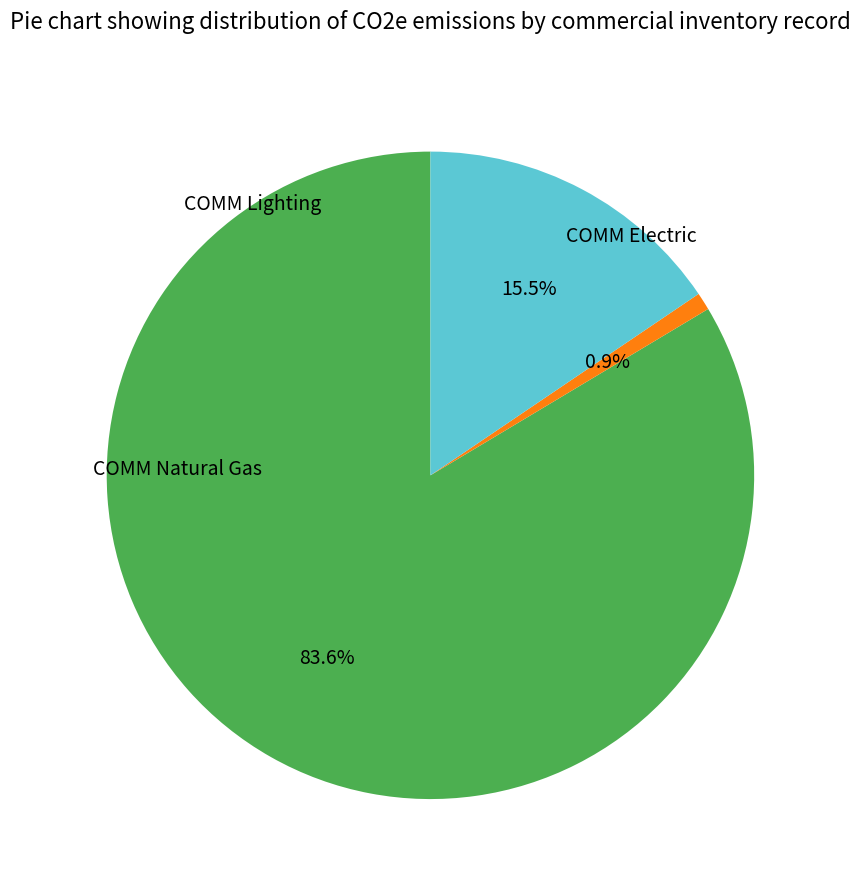

Does any single category account for the majority?

Yes